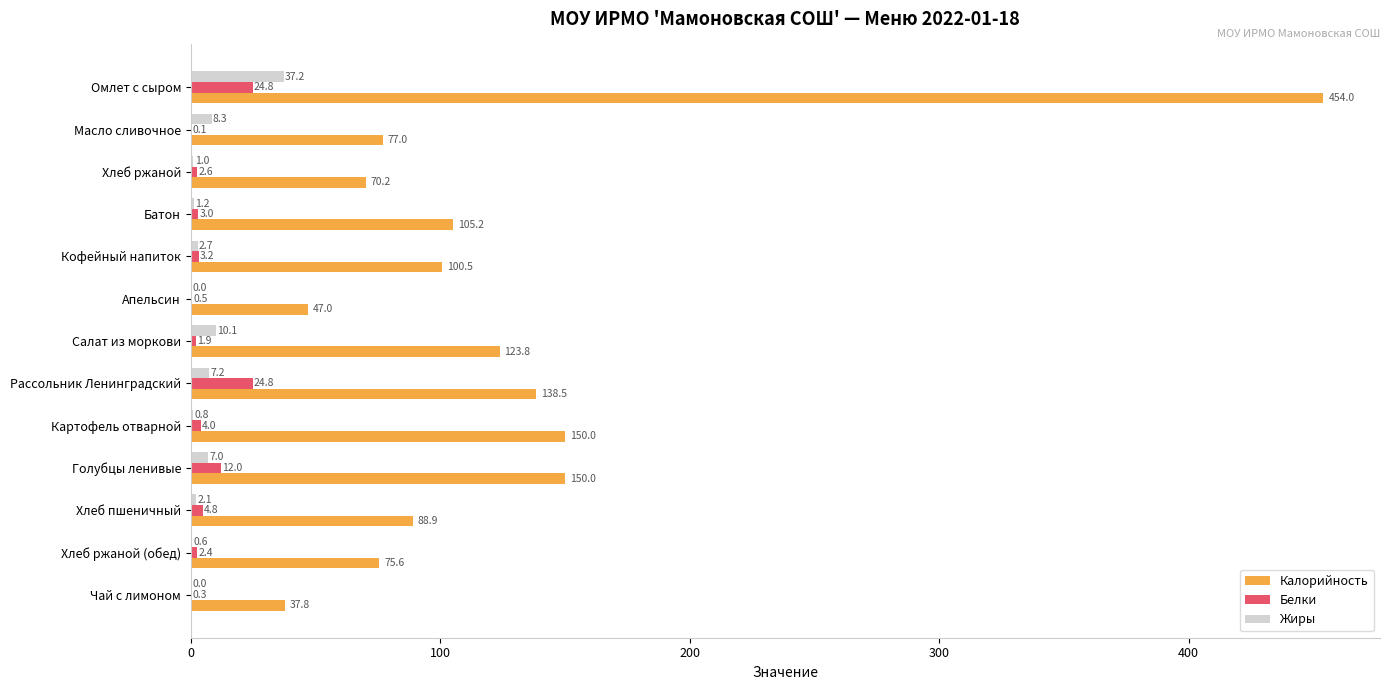

What is the highest value of the Калорийность series?

454.0